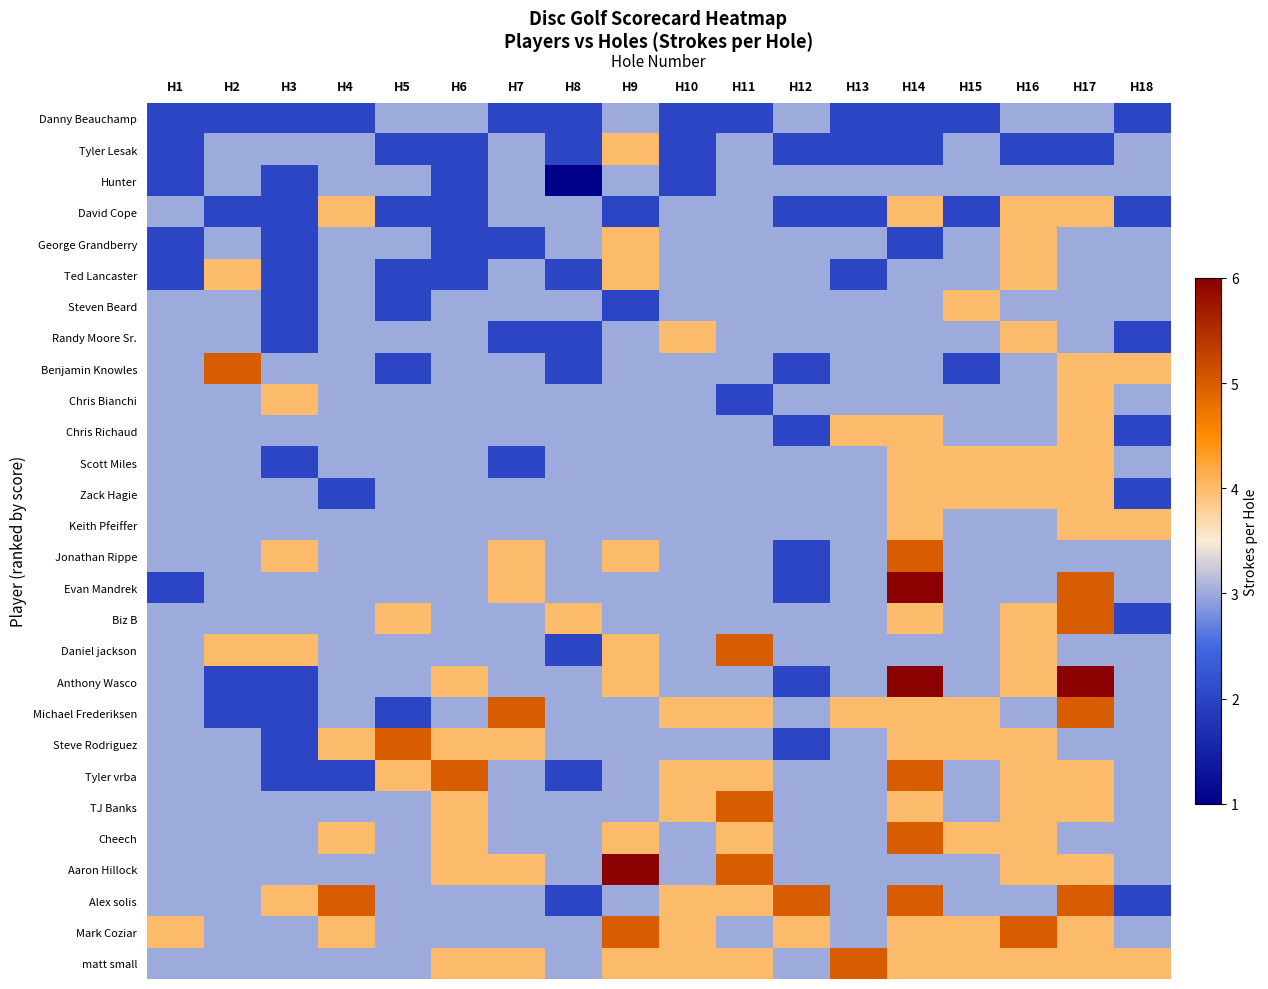

Which series has the largest range (max minus min)?

Evan Mandrek